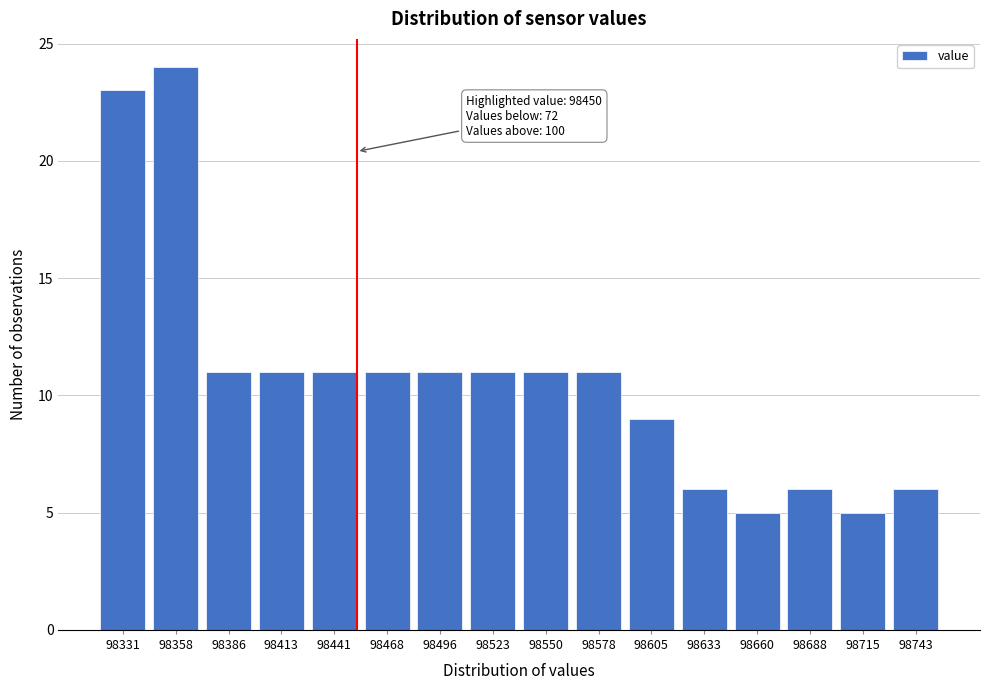

Reading left to right, what are all the values shown in this chart?

98331=23	98358=24	98386=11	98413=11	98441=11	98468=11	98496=11	98523=11	98550=11	98578=11	98605=9	98633=6	98660=5	98688=6	98715=5	98743=6